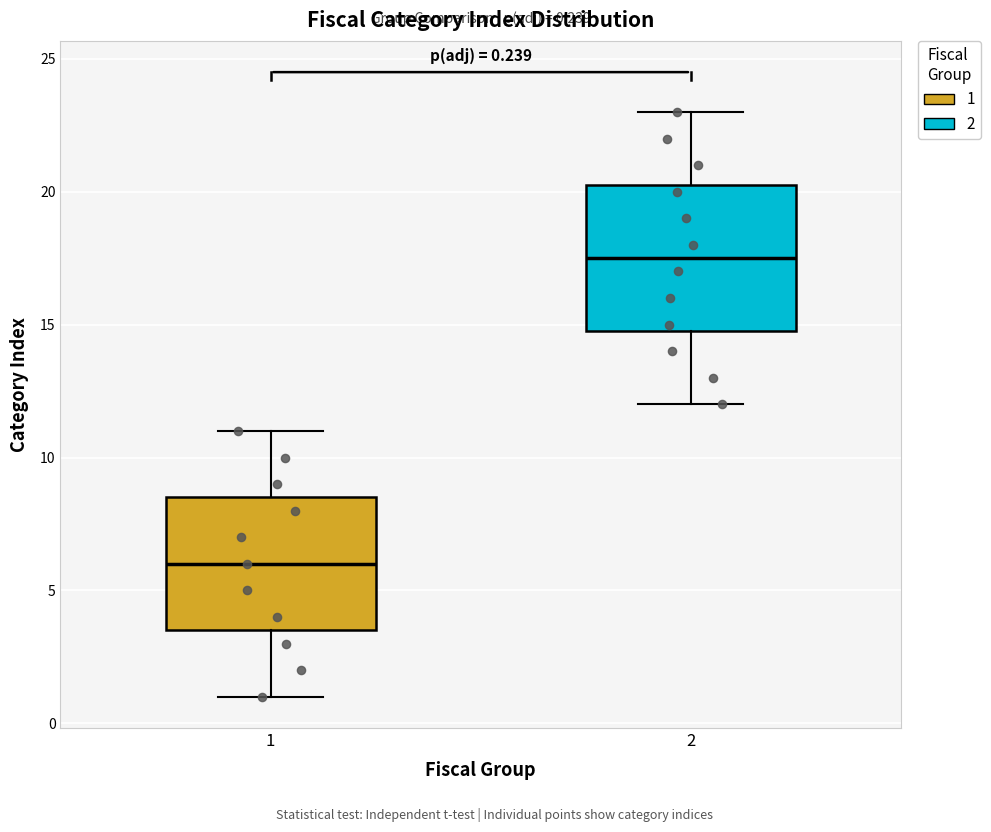

Which box has the highest median line?

2